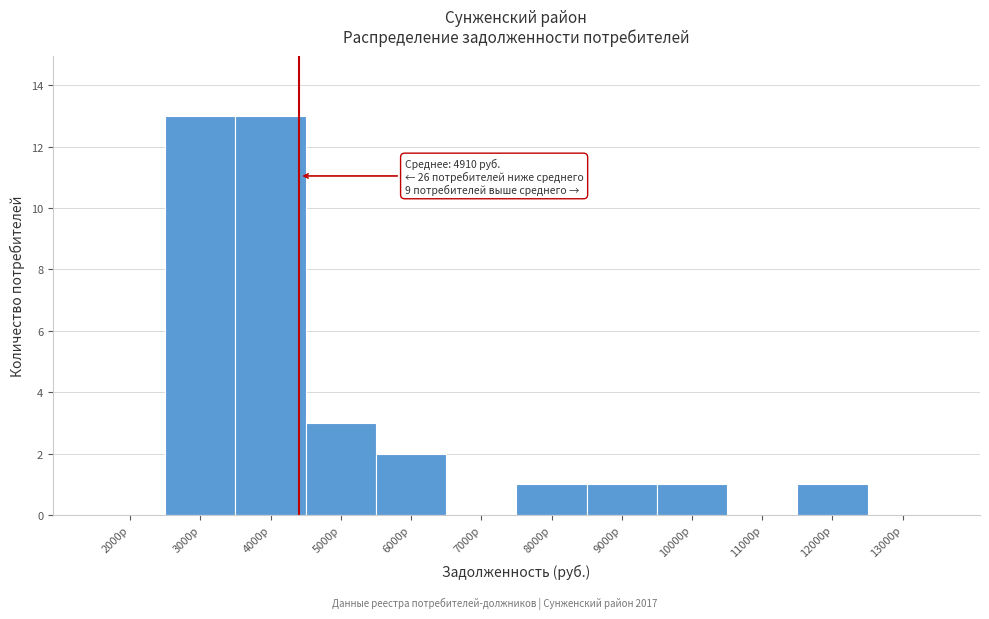

Reading right to left, list all the values displayed in this chart.

13000р=0	12000р=1	11000р=0	10000р=1	9000р=1	8000р=1	7000р=0	6000р=2	5000р=3	4000р=13	3000р=13	2000р=0